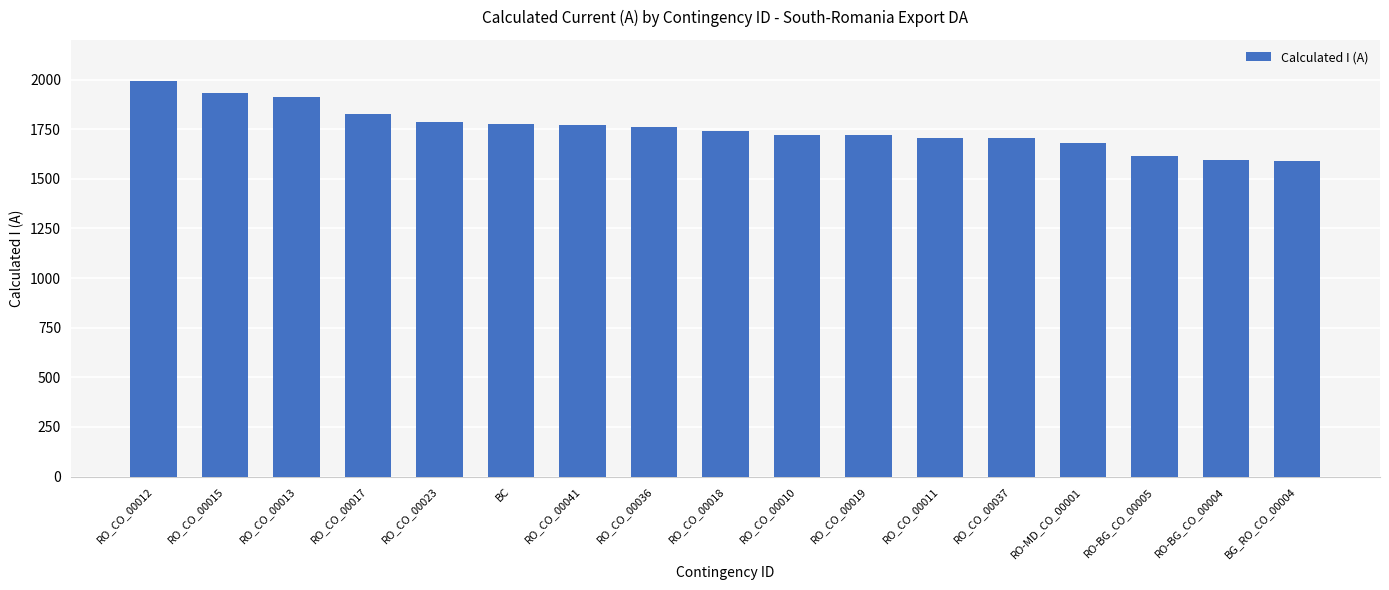

At which category does the chart reach its peak across all series?

RO_CO_00012